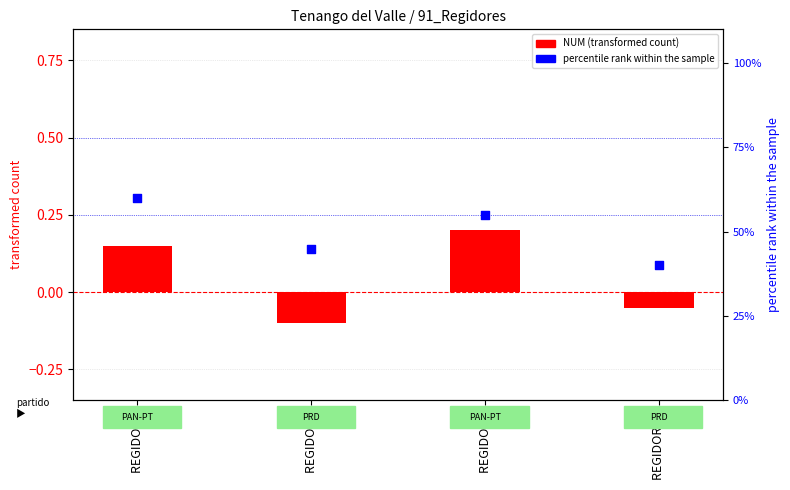

Which series contains the highest Y value?

percentile rank within the sample